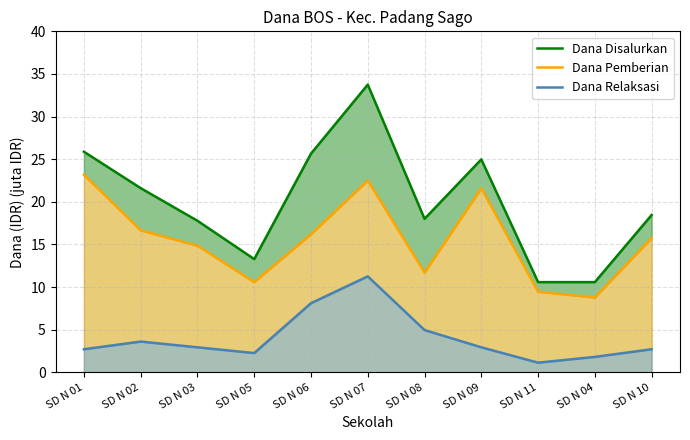

Does the chart have visible grid lines?

Yes